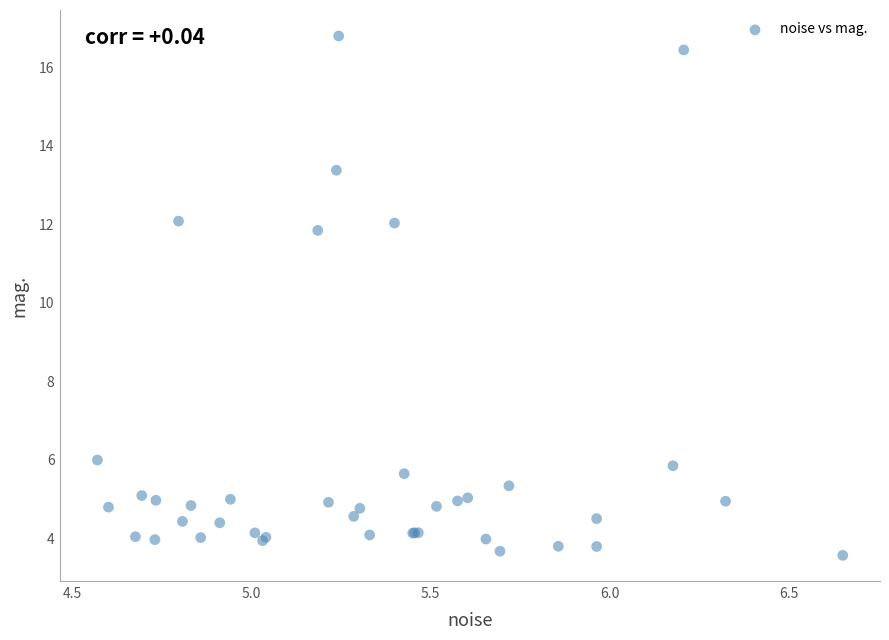

What Y value in the scatter plot is closest to 10?

11.8